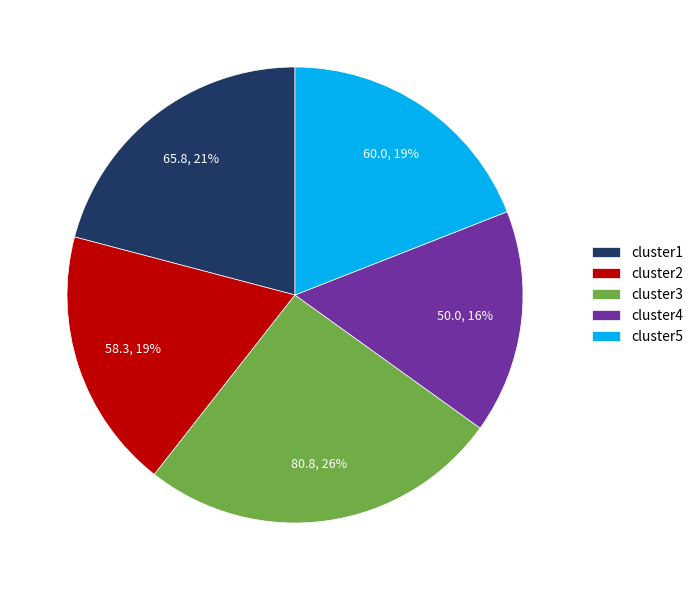

Which slice is the largest?

cluster3